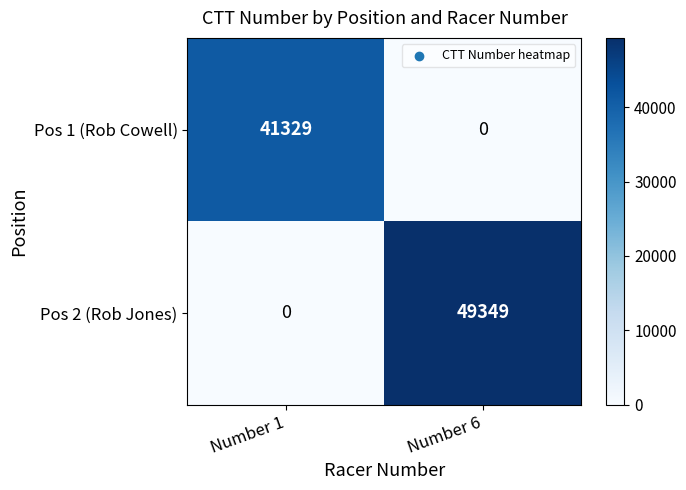

List the series in order of their overall mean, highest first.

Pos 2 (Rob Jones), Pos 1 (Rob Cowell)